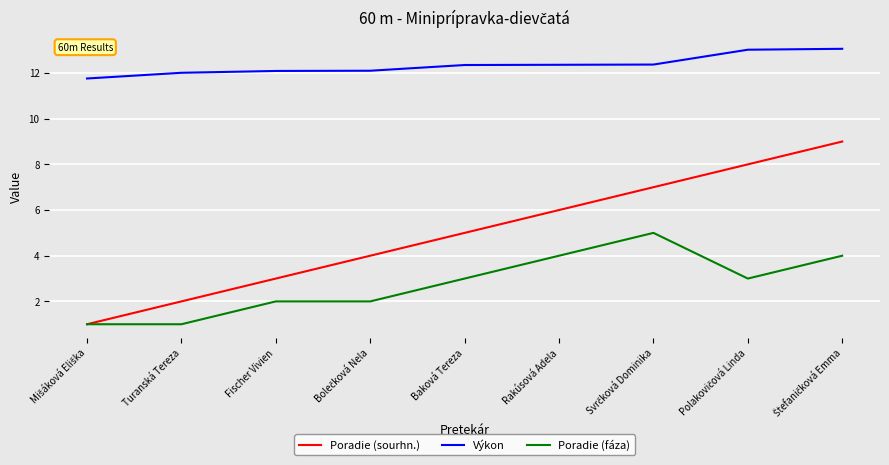

What is the difference between the highest and lowest values at Turanská Tereza?

11.0